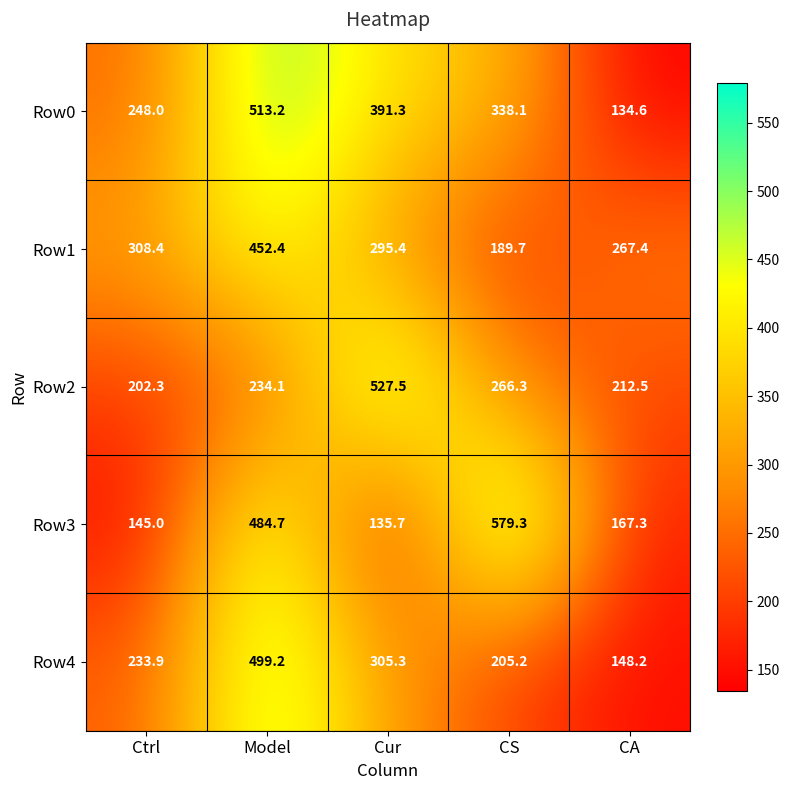

The value of Row1 at Model is 130.1. True or false?

False